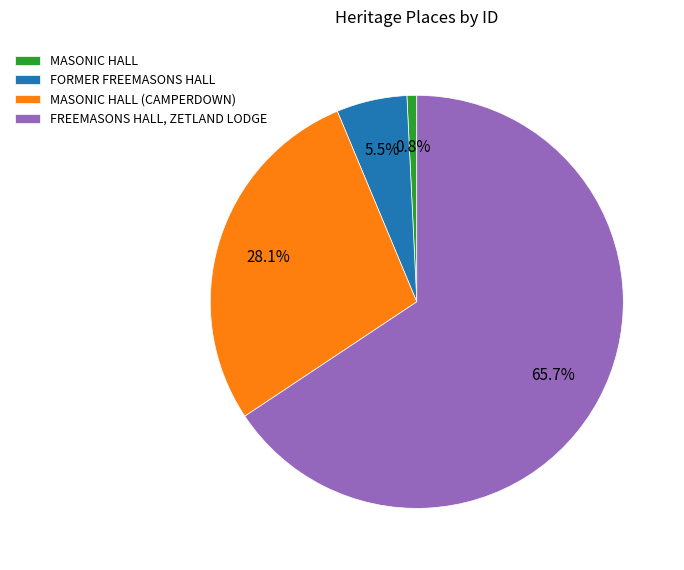

What is the smallest slice in the pie chart?

MASONIC HALL